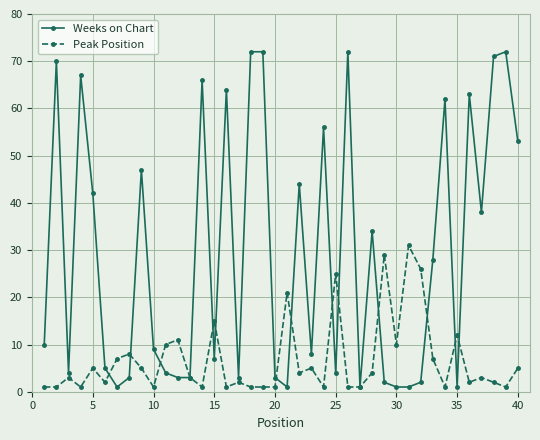

How many data points in Weeks on Chart are less than 10?

20